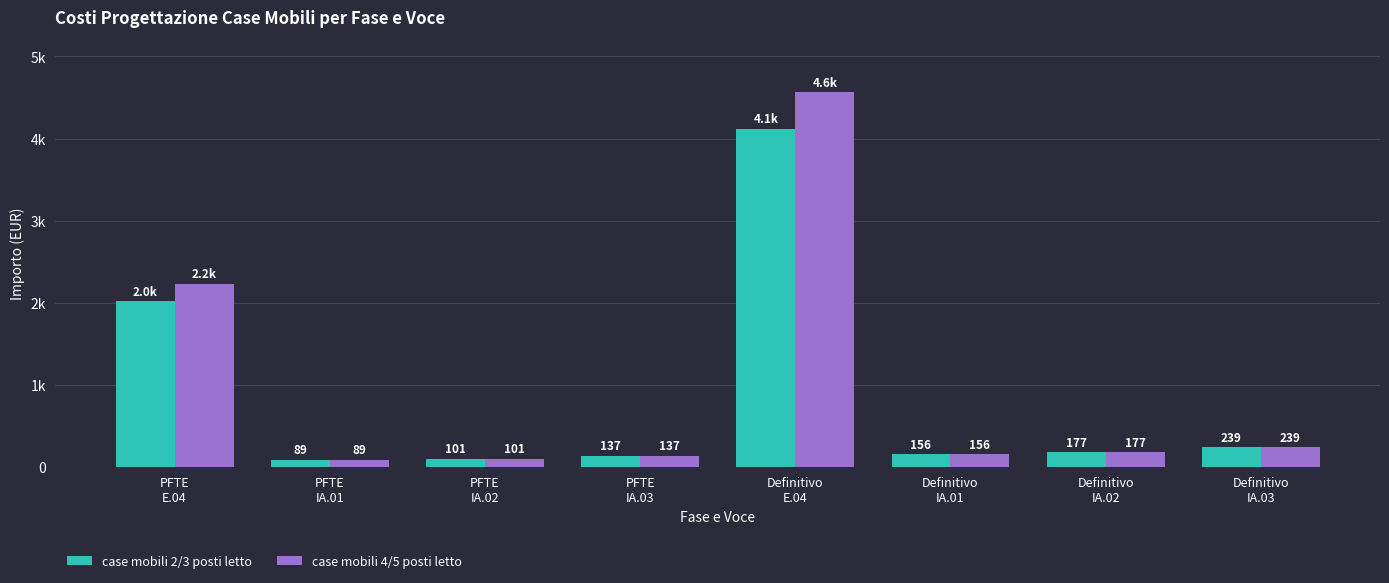

What are all the series names shown in the legend?

case mobili 2/3 posti letto, case mobili 4/5 posti letto